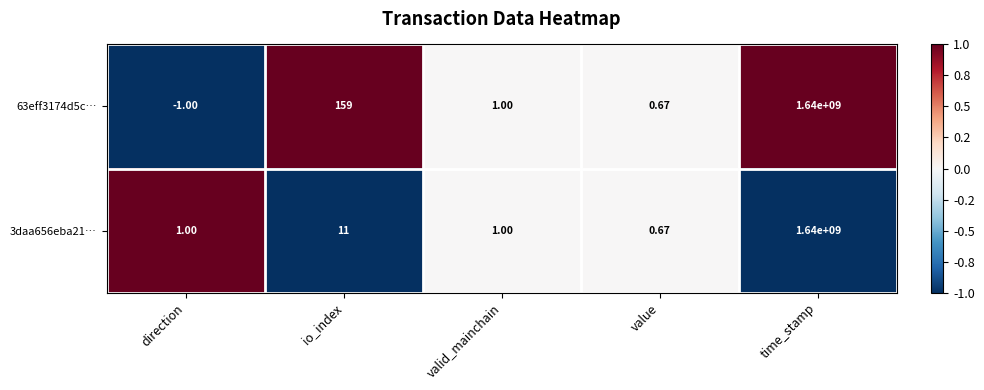

What is the spread (max minus min) of values at io_index?

148.0